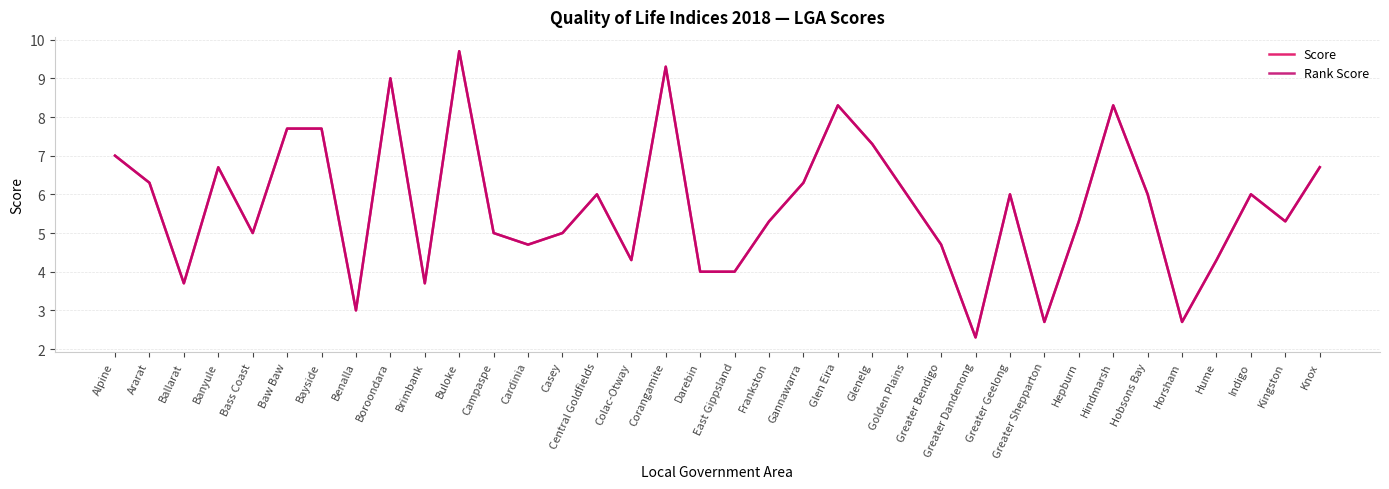

How many lines are shown in the chart?

2